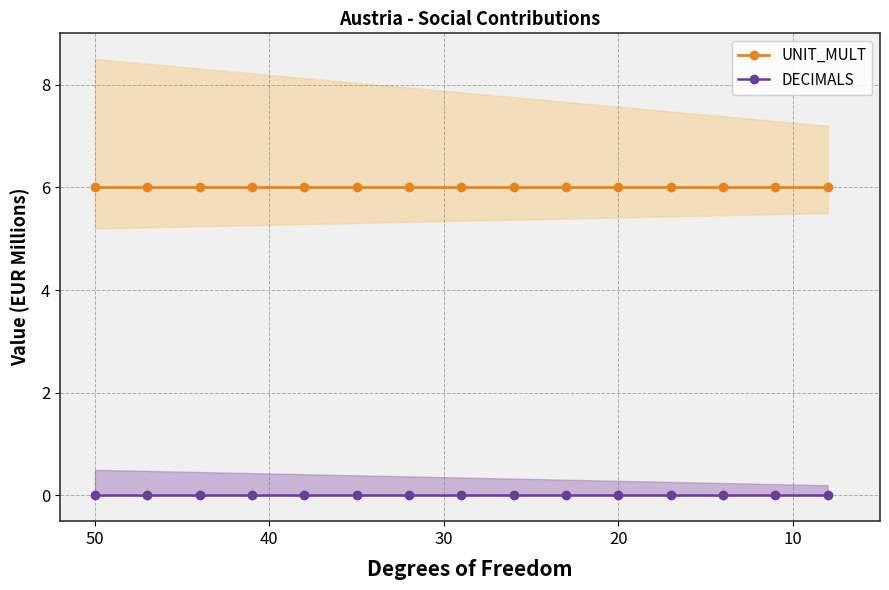

Rank the series by their average value, from highest to lowest.

UNIT_MULT, DECIMALS